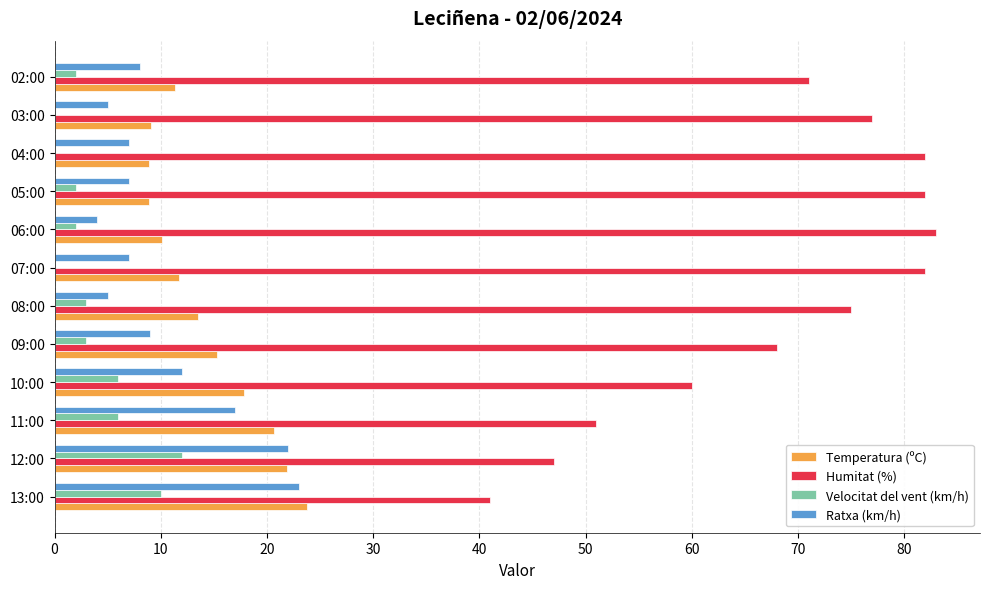

True or false: Temperatura (ºC) has a value of 17.8 at 10:00.

True